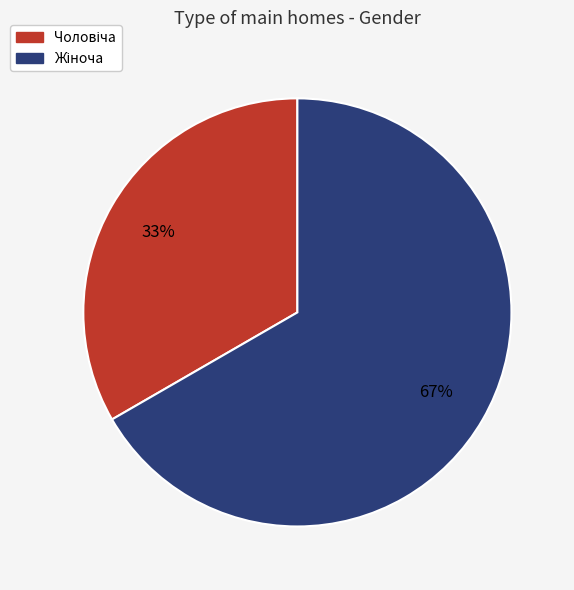

To the nearest percent, what is the average slice percentage?

50%